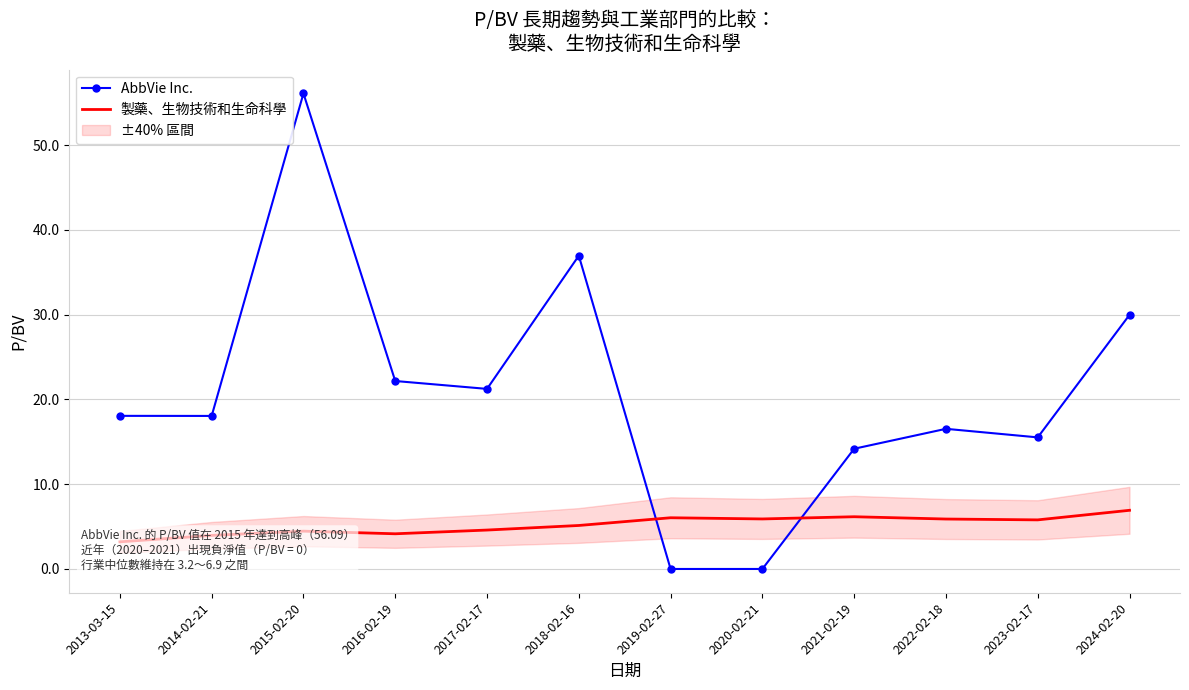

What is the total value across all series at 2019-02-27?

6.0